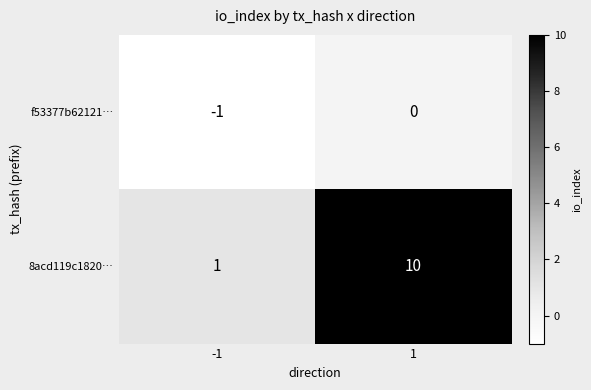

Is it true that 8acd119c1820… equals 16 at 1?

False